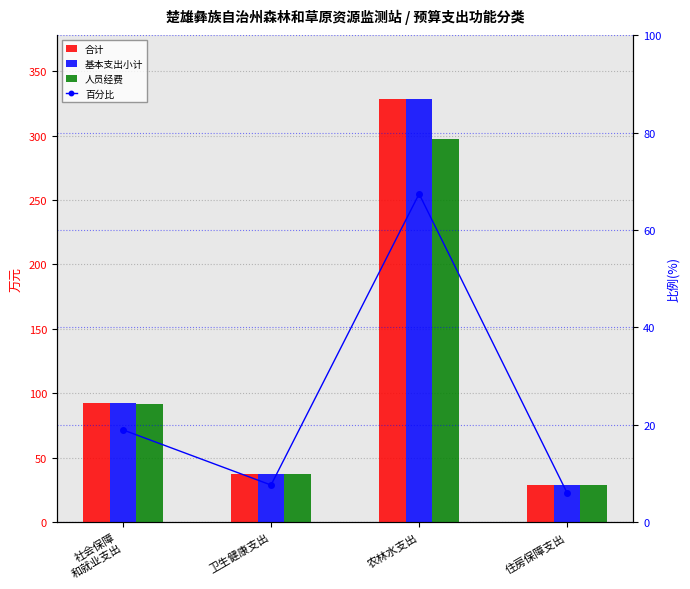

Is it true that 人员经费 equals 23.1 at 卫生健康支出?

False